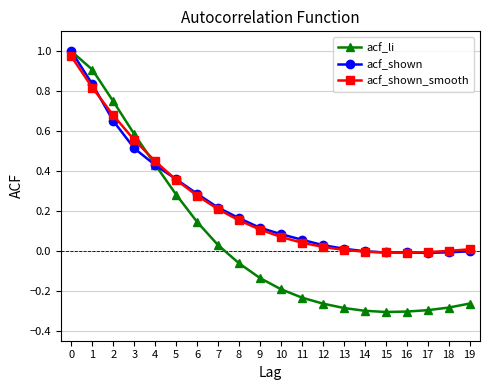

How many lines are shown in the chart?

3